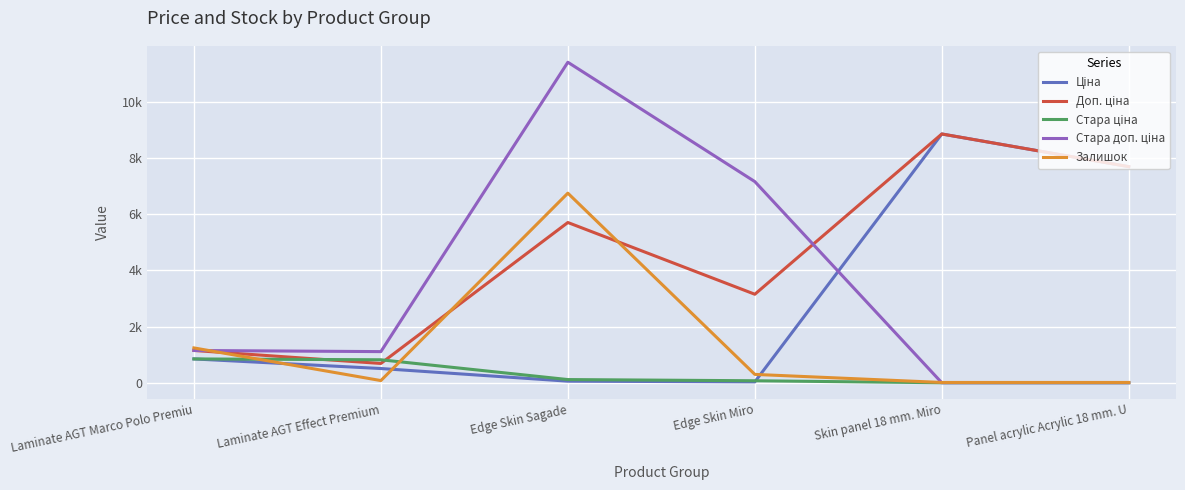

Is this an area chart (filled region under the line)?

No